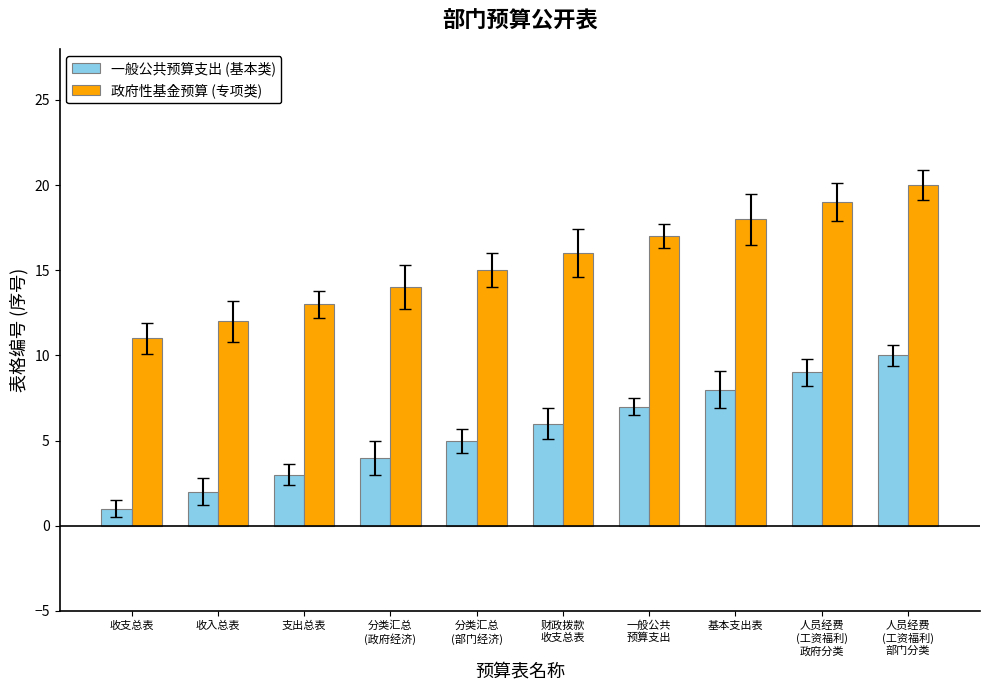

What is the maximum value shown in the chart?

20